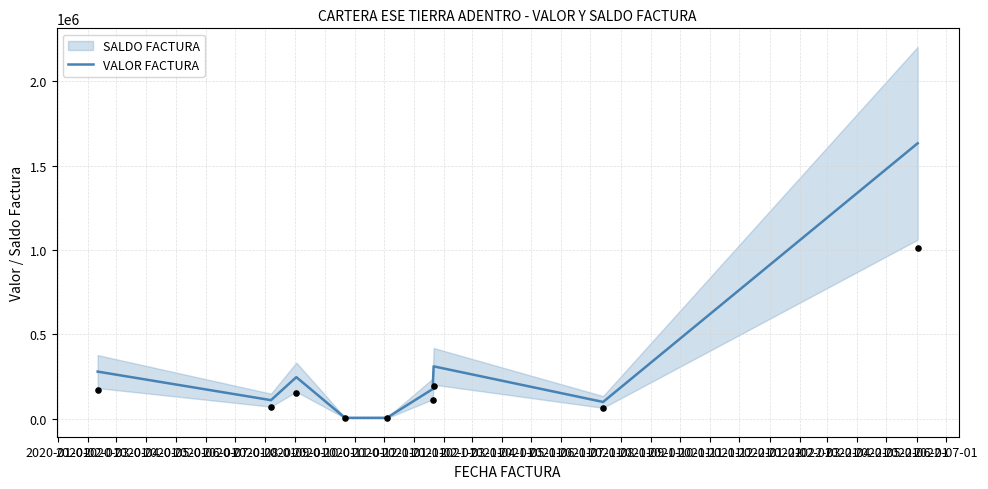

What is the maximum value for VALOR FACTURA?

1632440